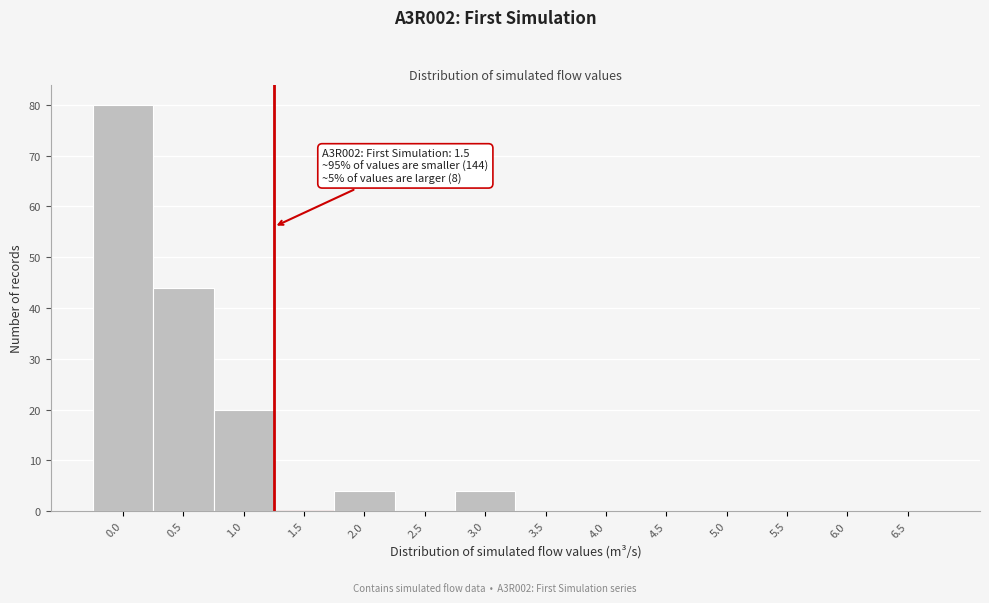

Reading left to right, what are all the values shown in this chart?

0.0=80	0.5=44	1.0=20	1.5=0	2.0=4	2.5=0	3.0=4	3.5=0	4.0=0	4.5=0	5.0=0	5.5=0	6.0=0	6.5=0